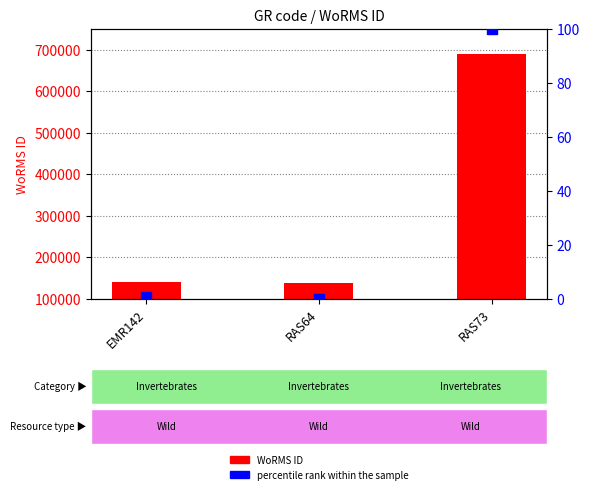

What is the total value across all series at RAS64?

138590.0